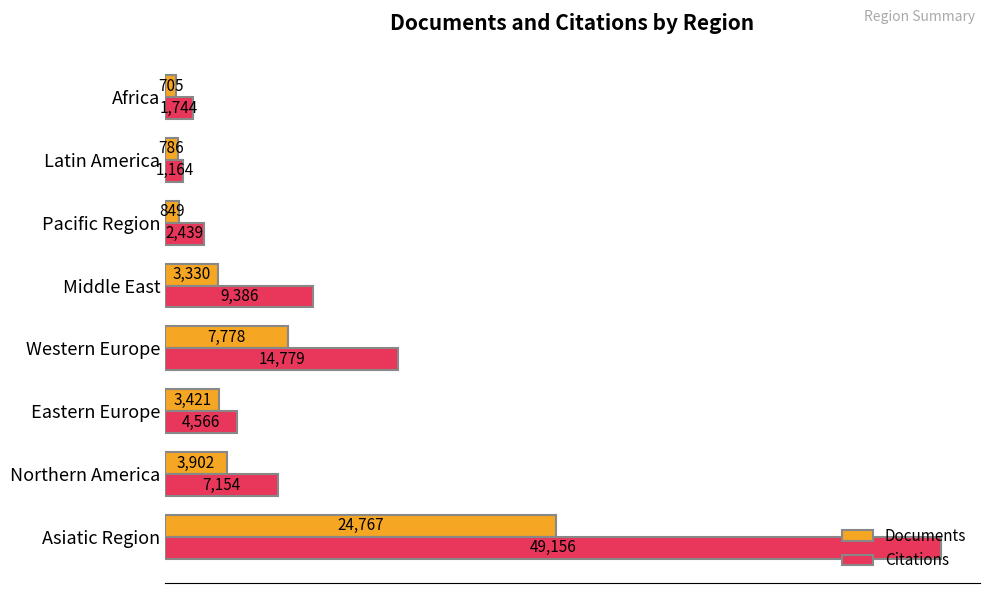

What is the difference between the second highest and minimum values in the Citations series?

13615